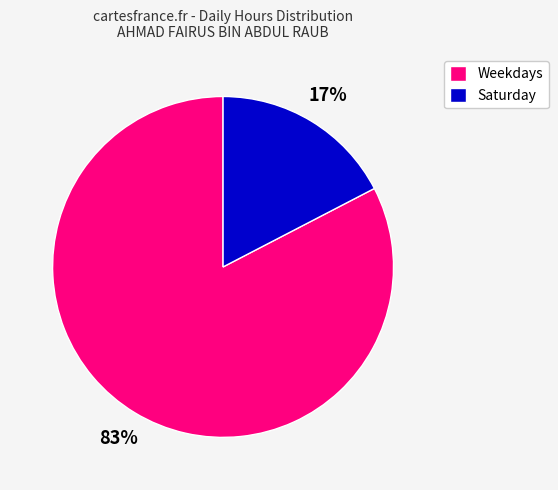

Is there a majority slice in this chart?

Yes